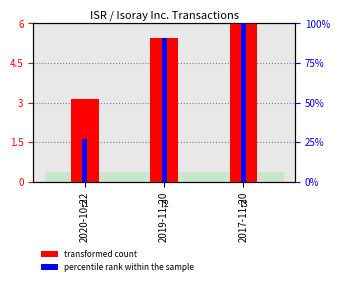

Is it true that transformed count equals 6.0 at 2017-11-20?

True